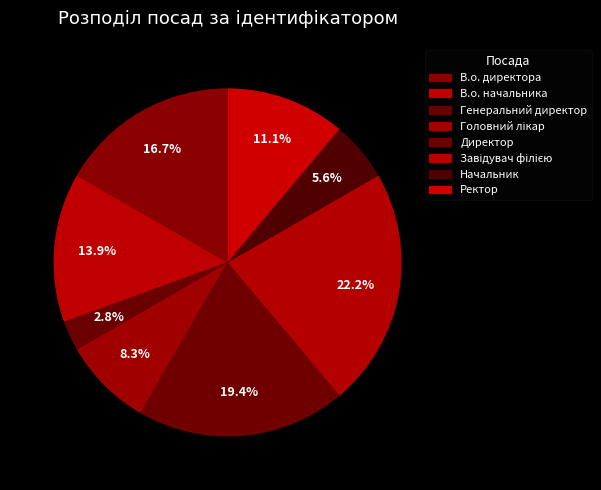

How many slices are in this pie chart?

8